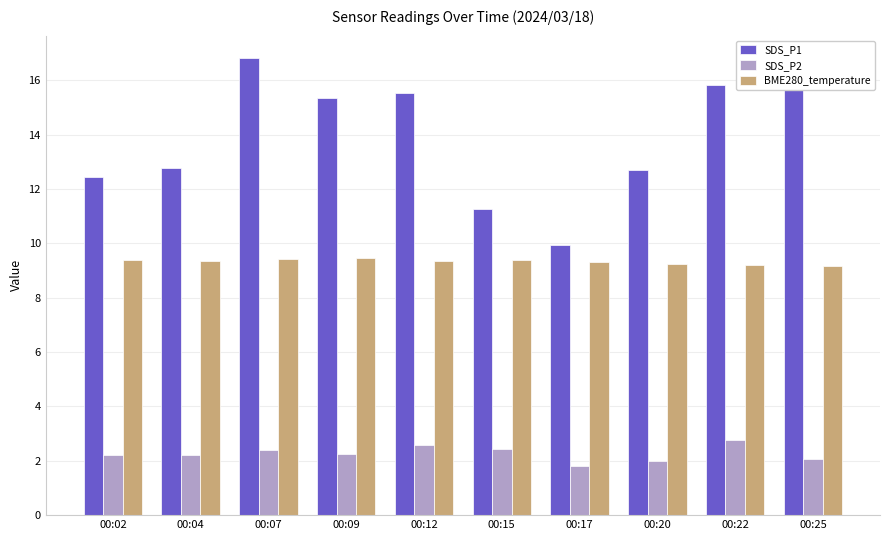

Which series has the largest total across all categories?

SDS_P1